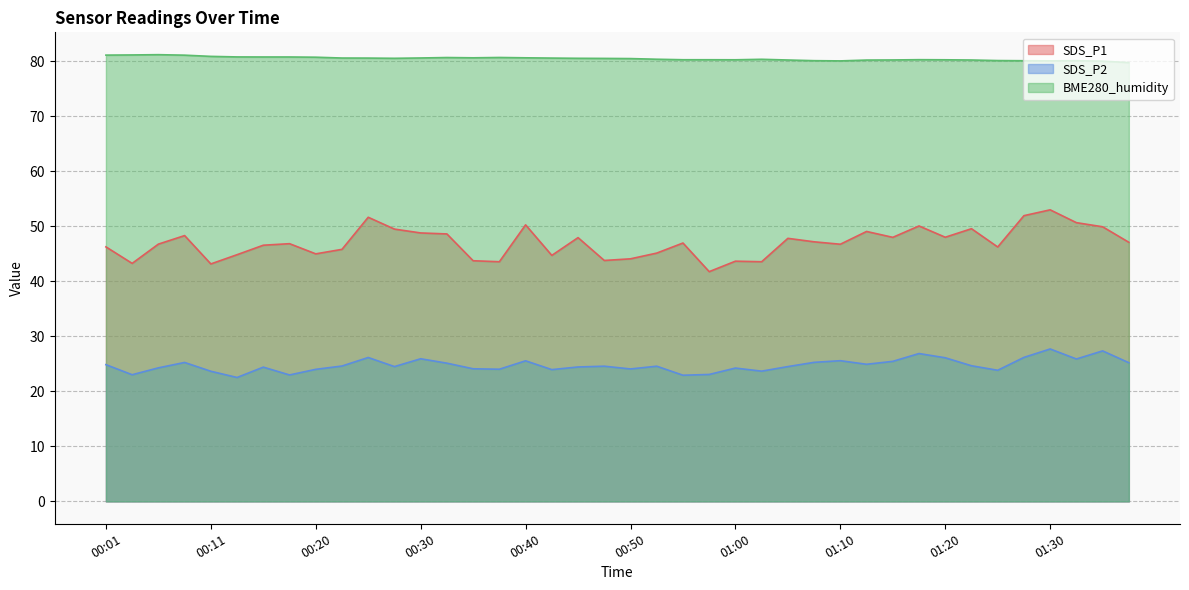

Rank the series by their average value, from lowest to highest.

SDS_P2, SDS_P1, BME280_humidity